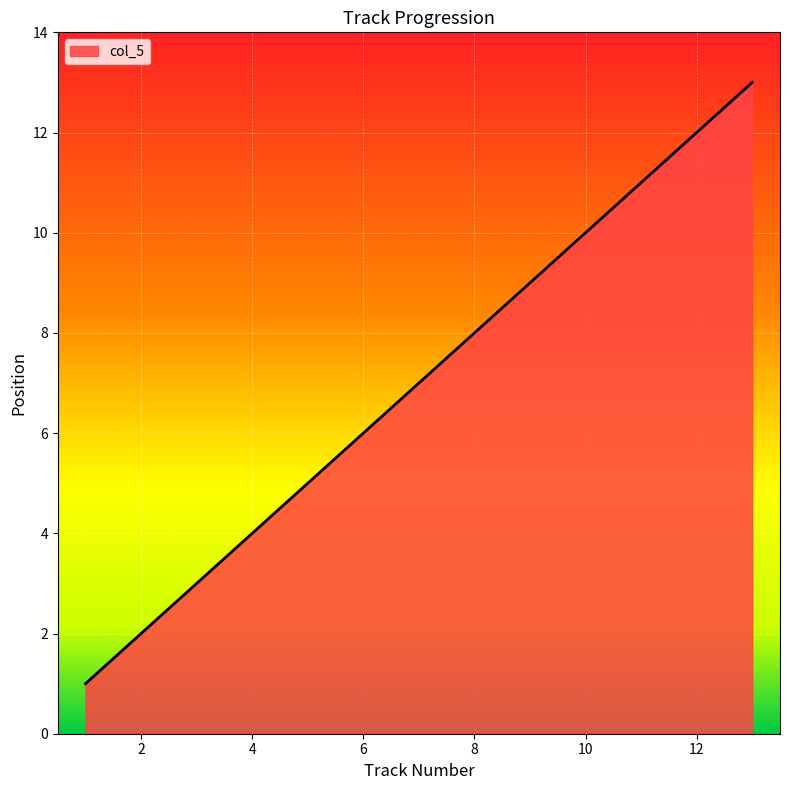

What is the maximum value shown in the chart?

13